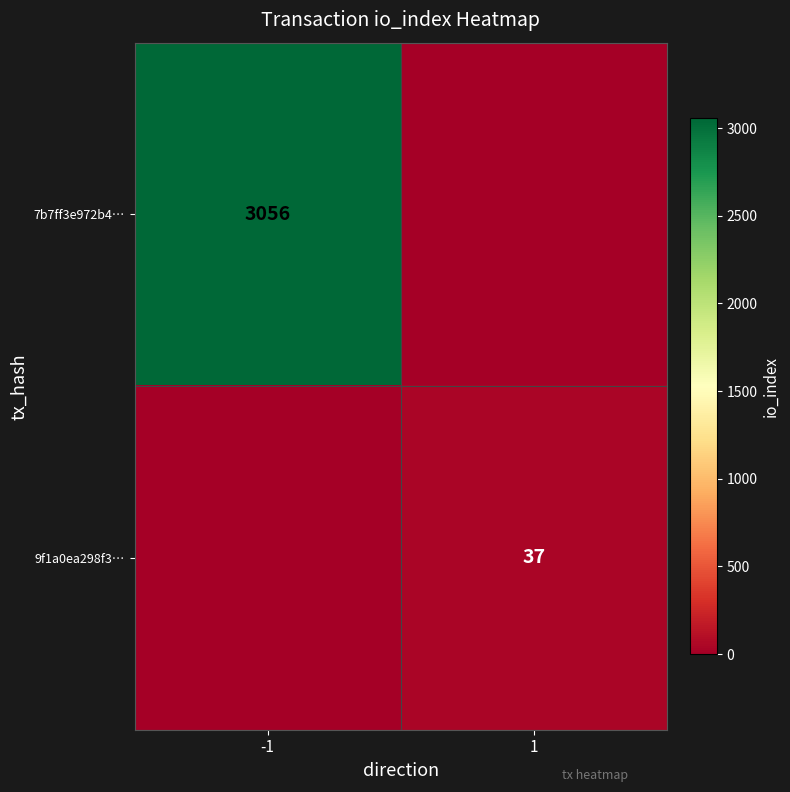

At which category does the chart reach its peak across all series?

-1